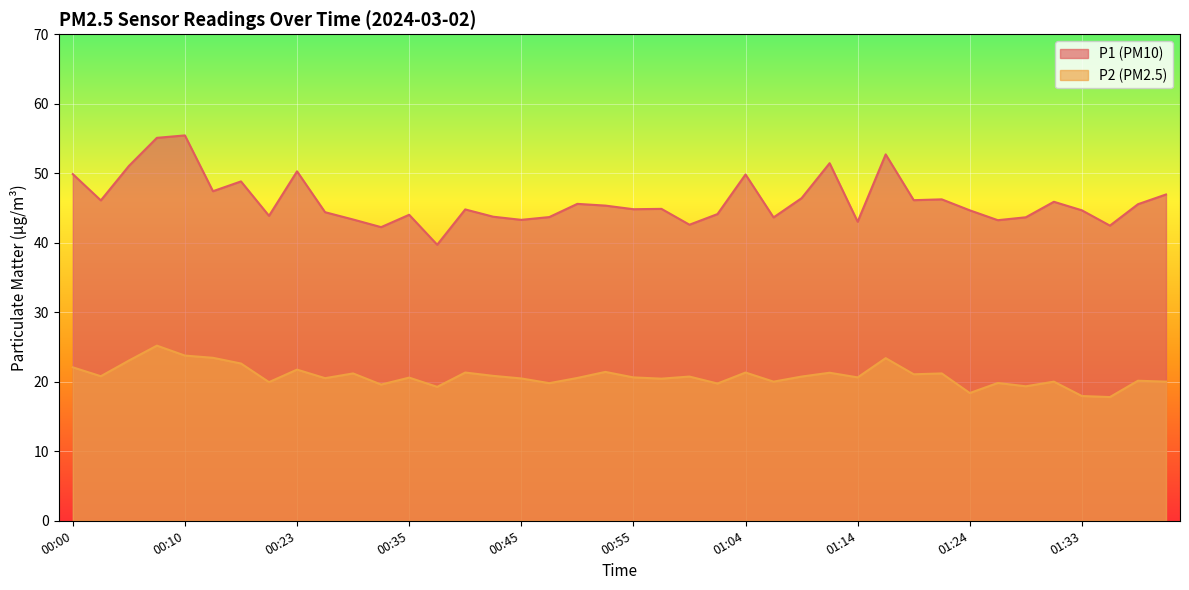

Which has a higher value, 00:57 or 01:33?

00:57